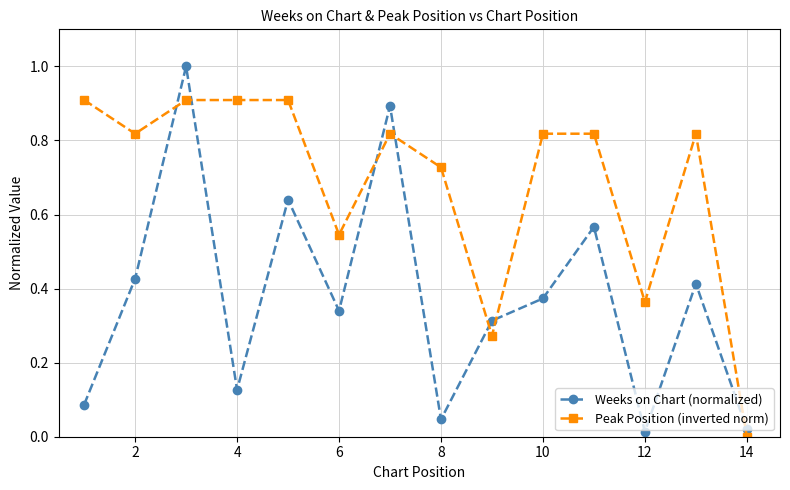

True or false: Weeks on Chart (normalized) has more than 2 points higher than both neighbors.

True